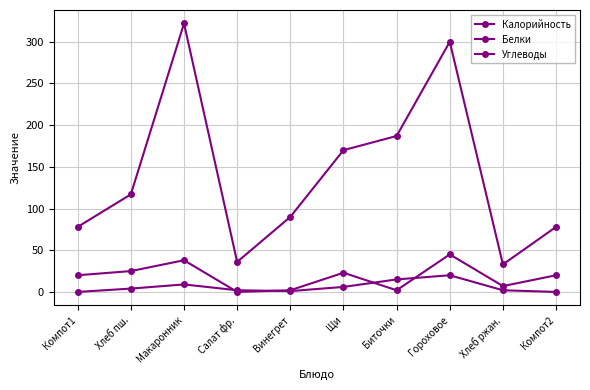

How many data points does each series have?

10